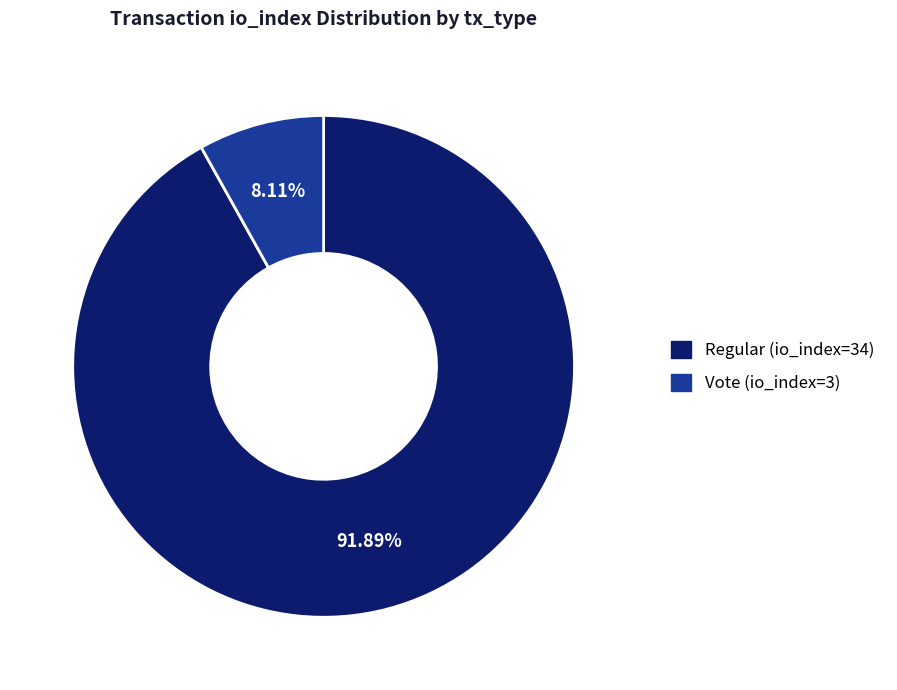

Rank the categories by value from lowest to highest.

Vote (io_index=3), Regular (io_index=34)